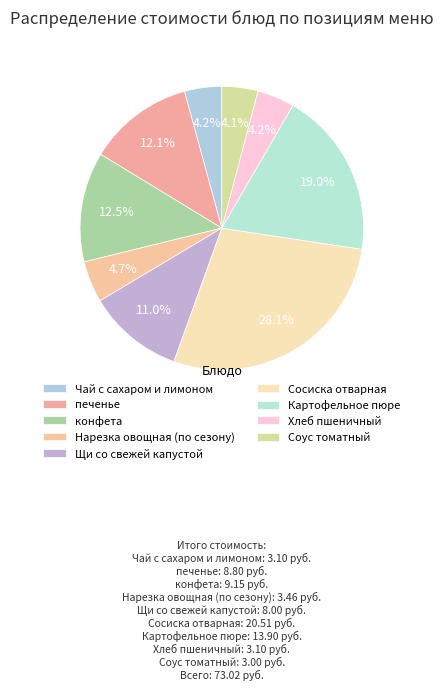

To the nearest percent, what is the combined percentage of Хлеб пшеничный and Чай с сахаром и лимоном?

8%